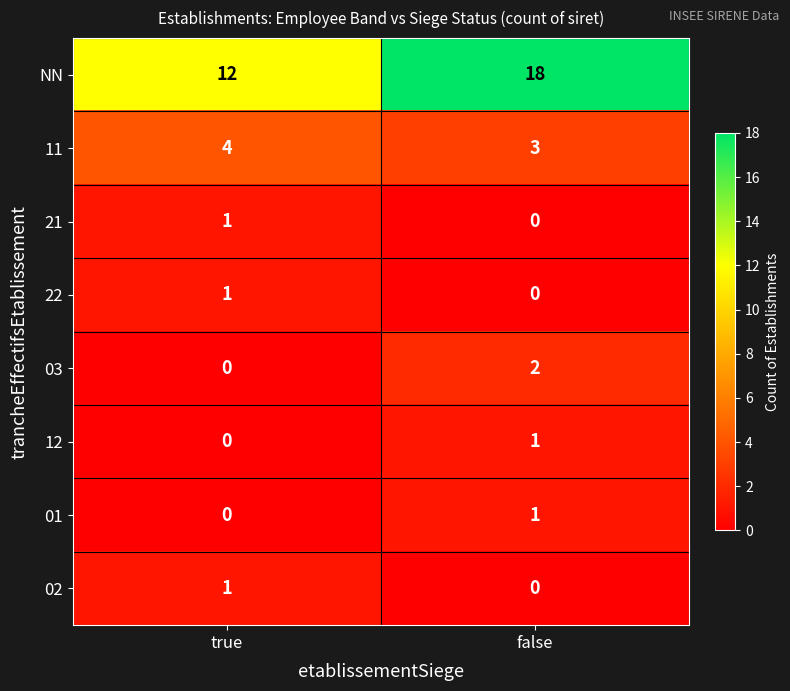

List the labels in order of 21 value, largest first.

true, false